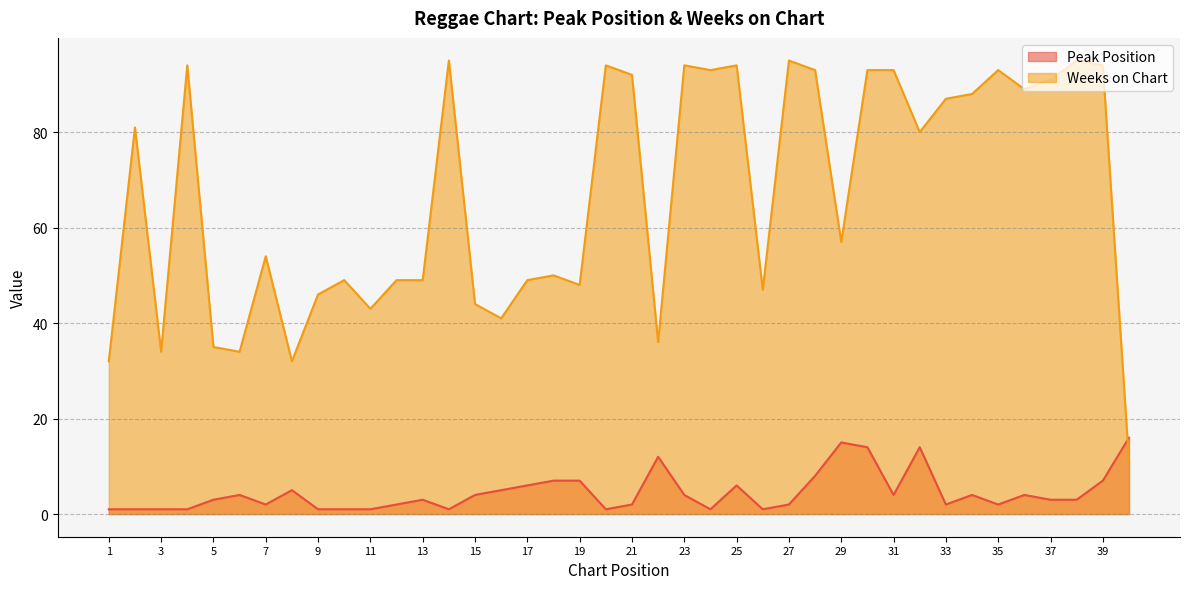

What is the value of the Weeks on Chart point at the 24th from the left?

93